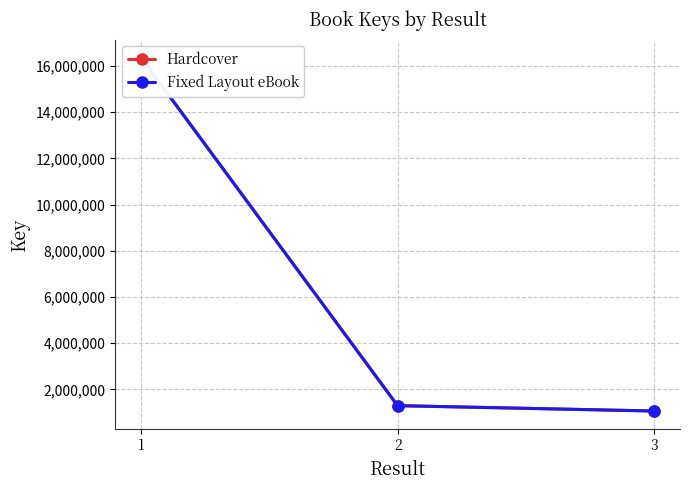

What is the minimum value for Fixed Layout eBook?

1061681